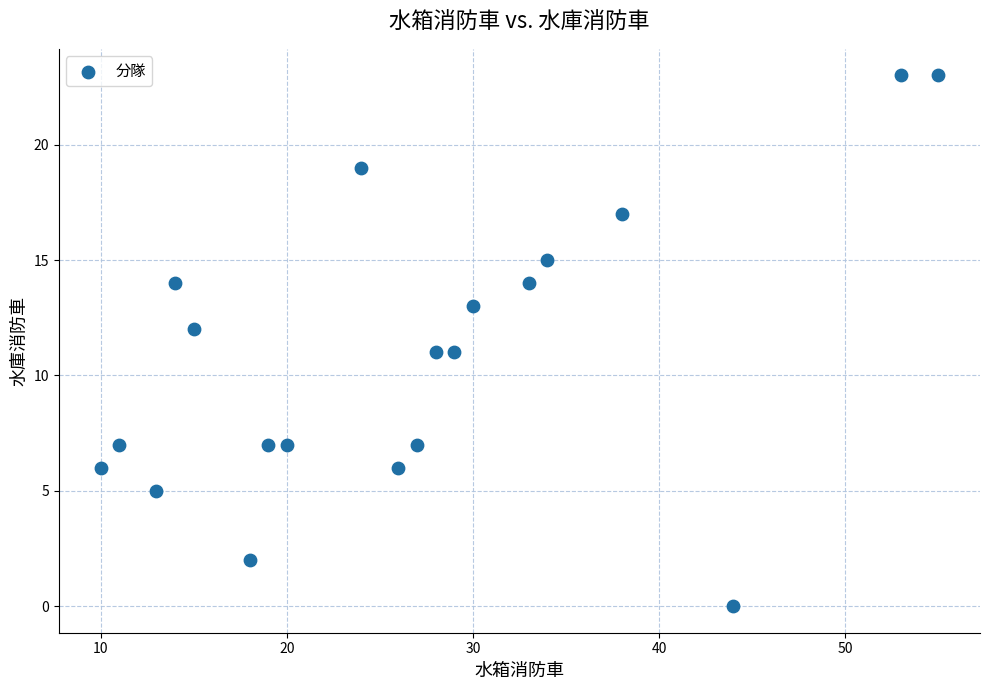

What is the range of Y values (max minus min)?

23